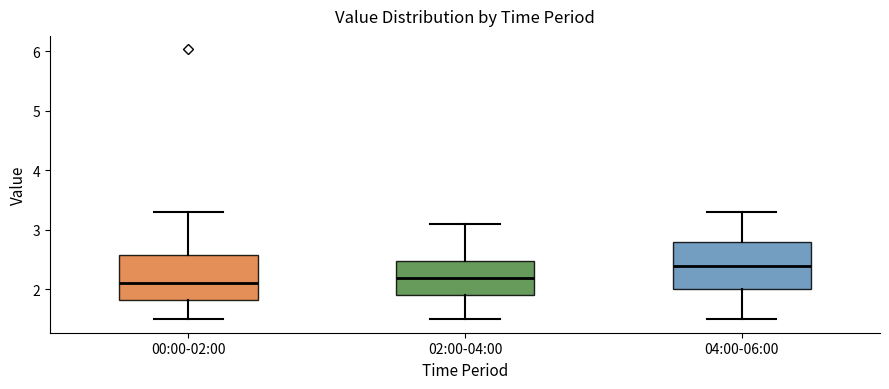

Which box has the highest median line?

04:00-06:00